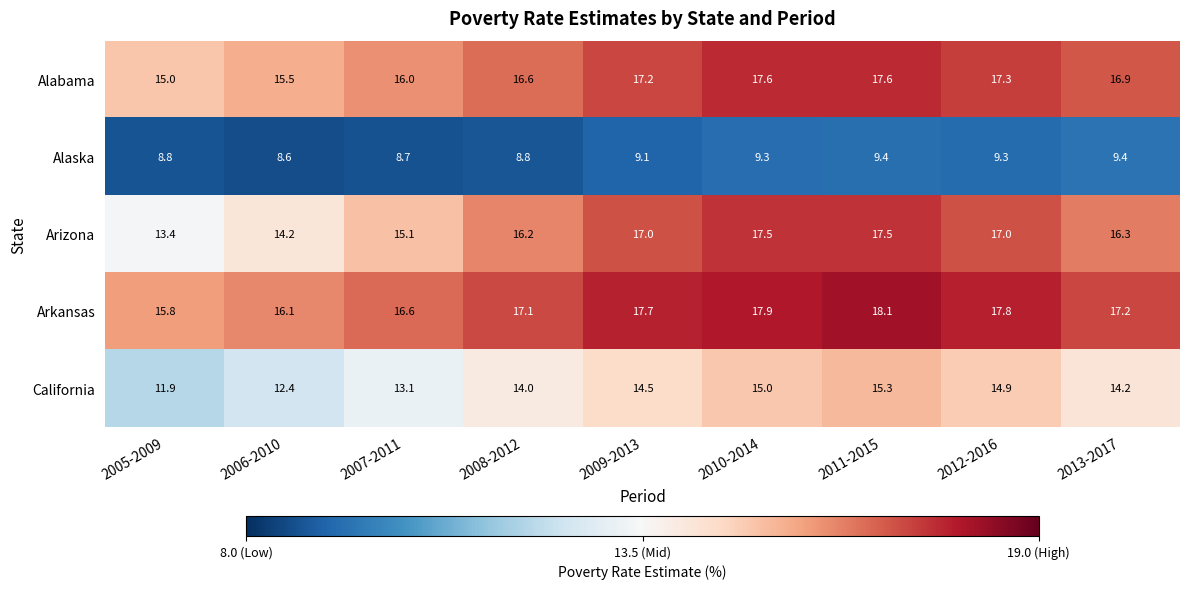

What is the sum of all Alaska values?

81.4